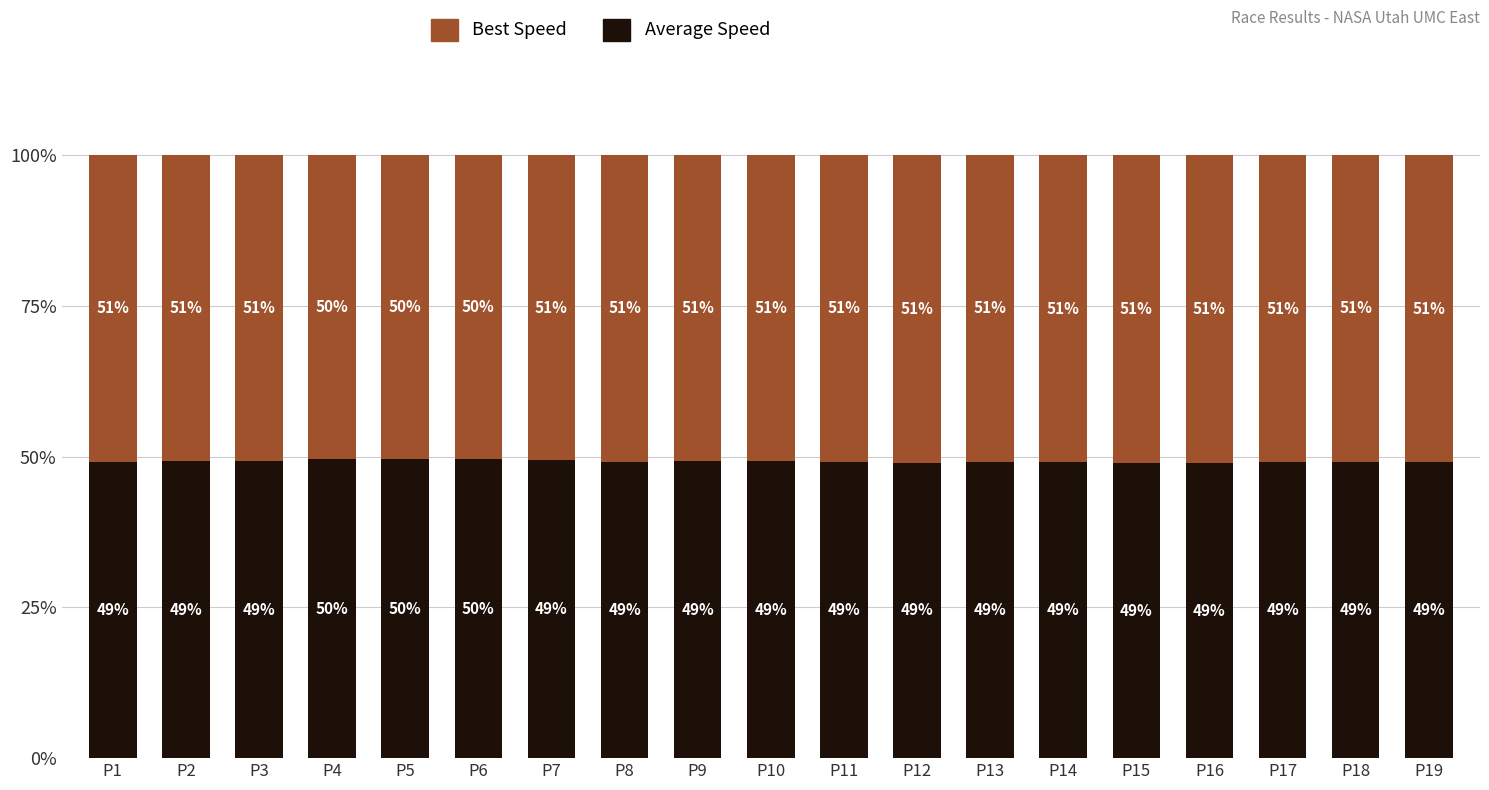

What value does the Average Speed series have at P19?

49.1